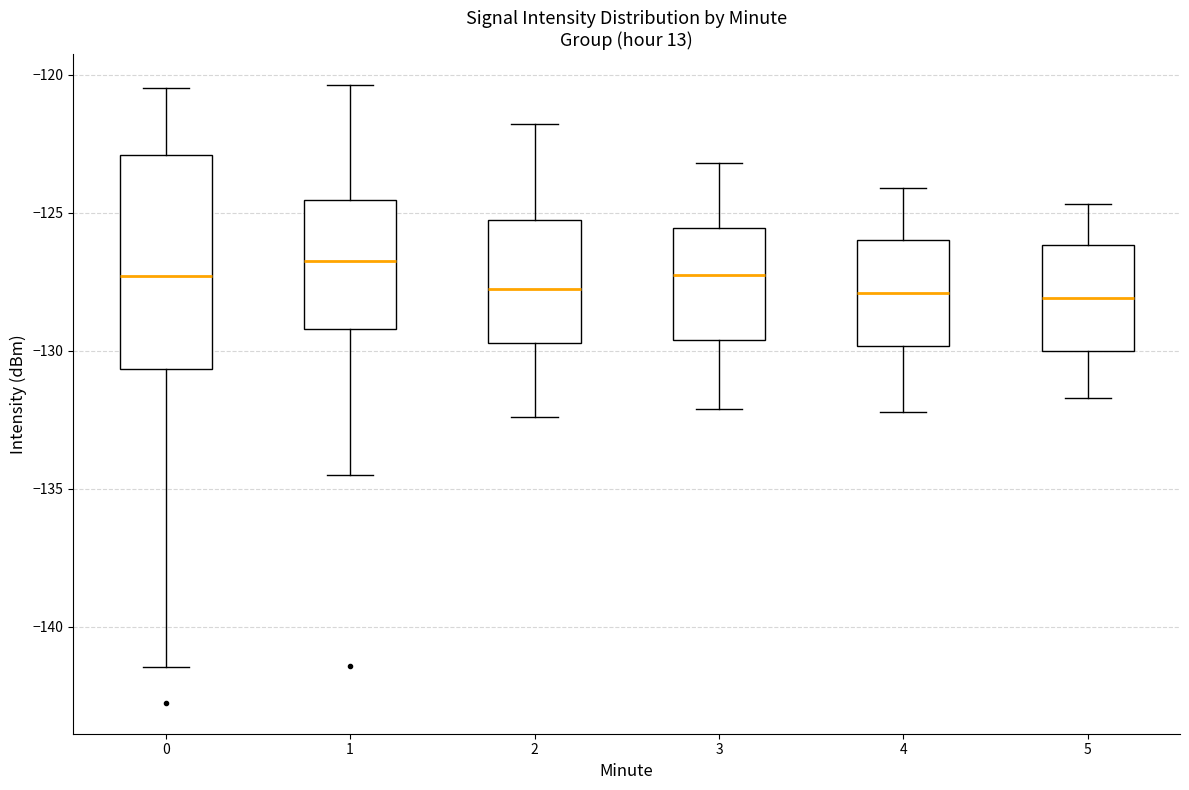

Which box is the tallest, from its lower edge to its upper edge?

0